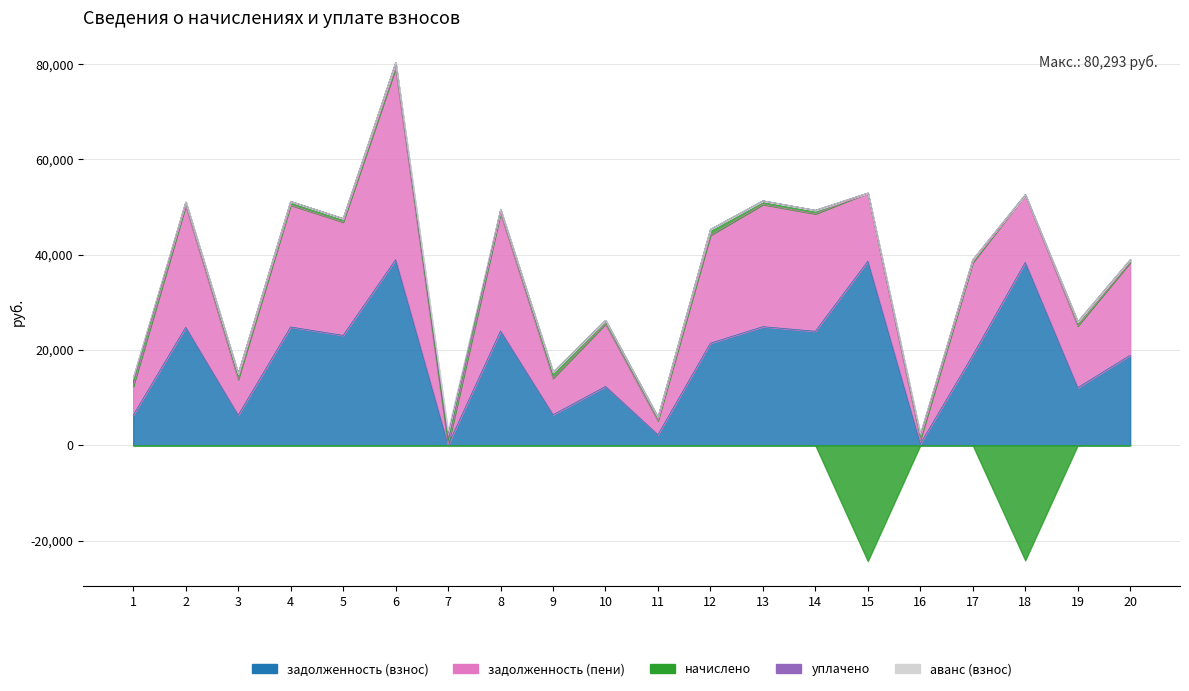

Between which two adjacent categories do уплачено and задолженность (пени) first intersect?

6 and 7